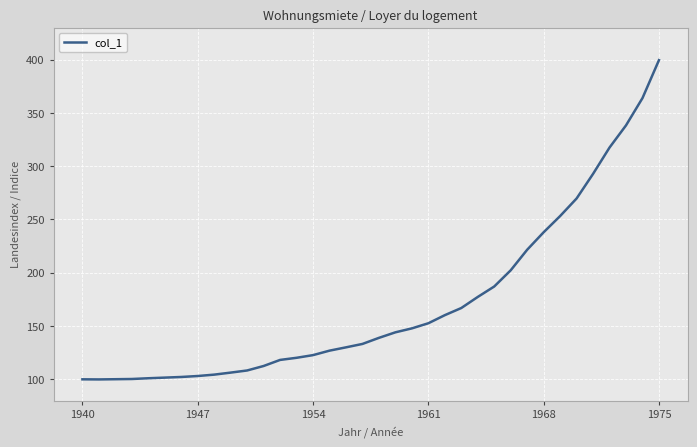

What is the minimum value shown in the chart?

99.8